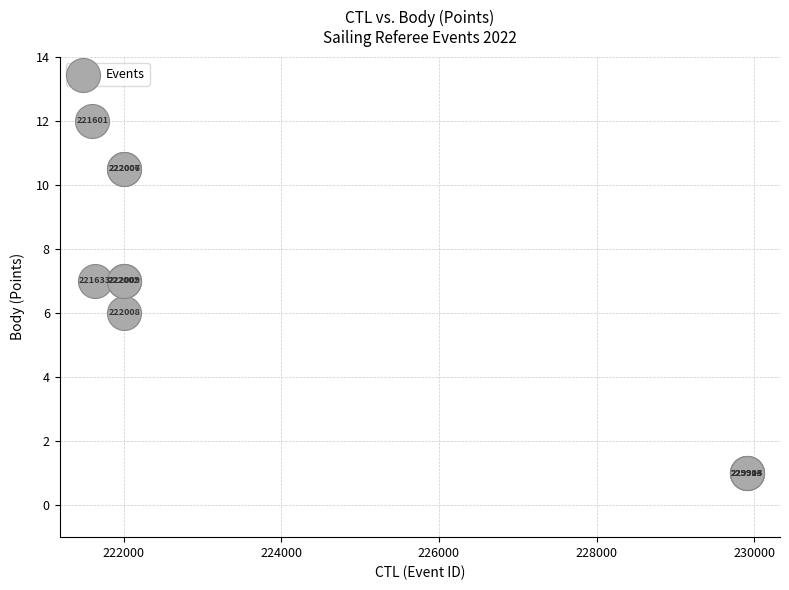

What Y value in the scatter plot is closest to 6?

6.0